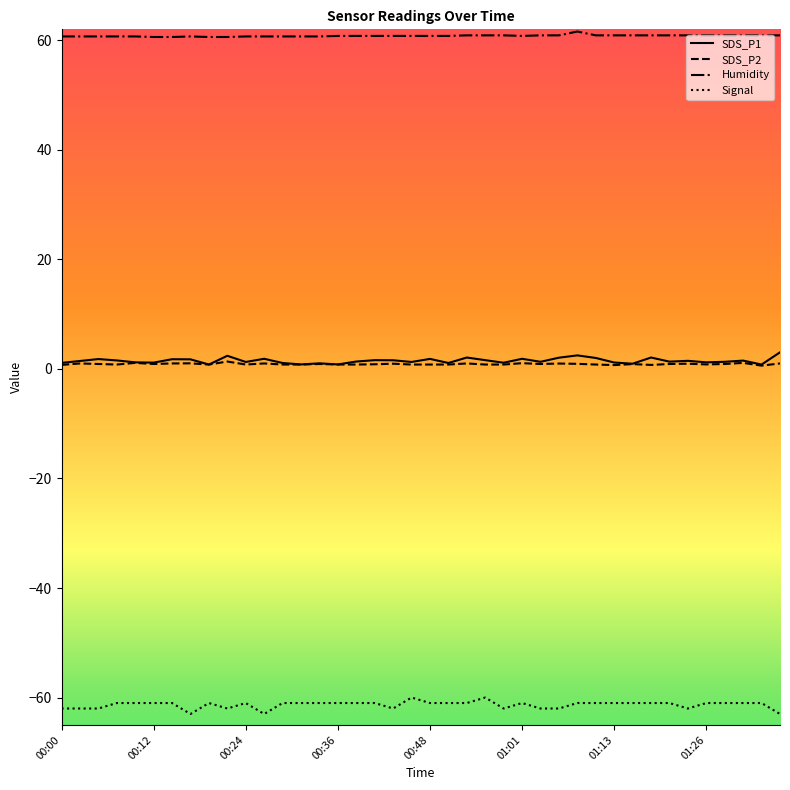

What is the lowest value of the Humidity series?

60.6